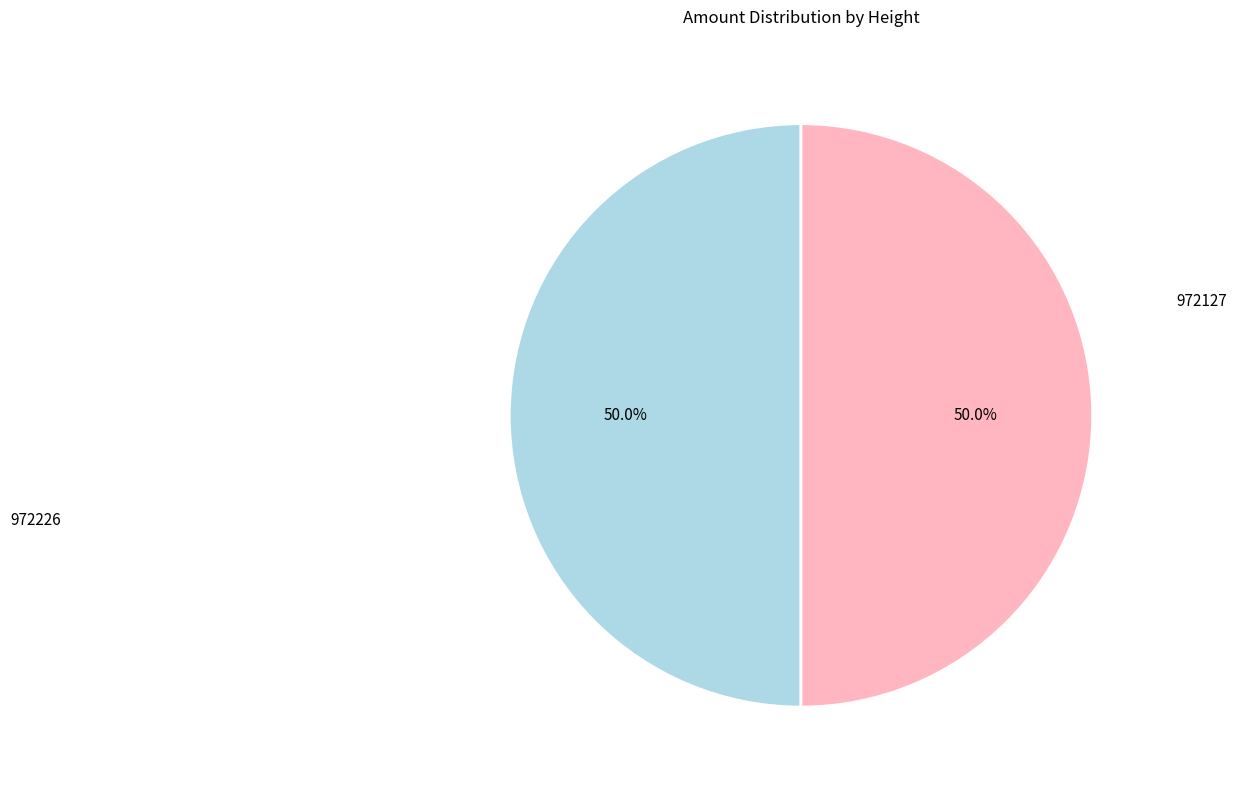

How many slices are in this pie chart?

2